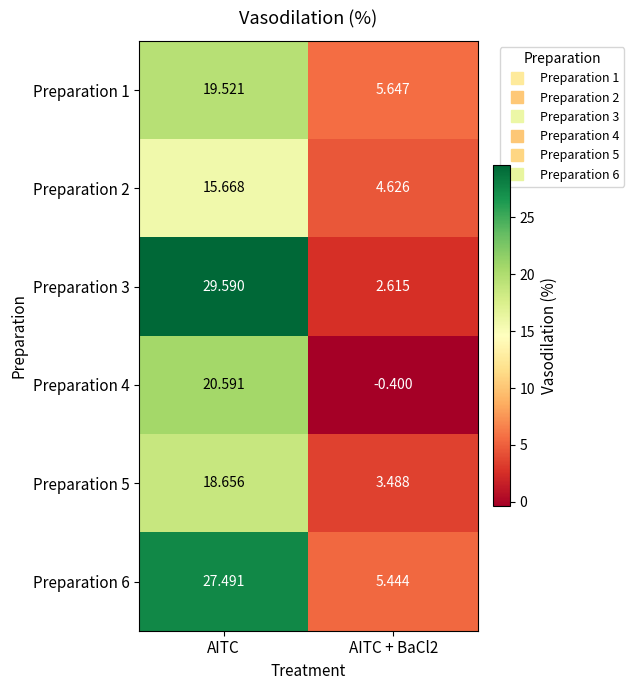

What is the smallest value displayed?

-0.4